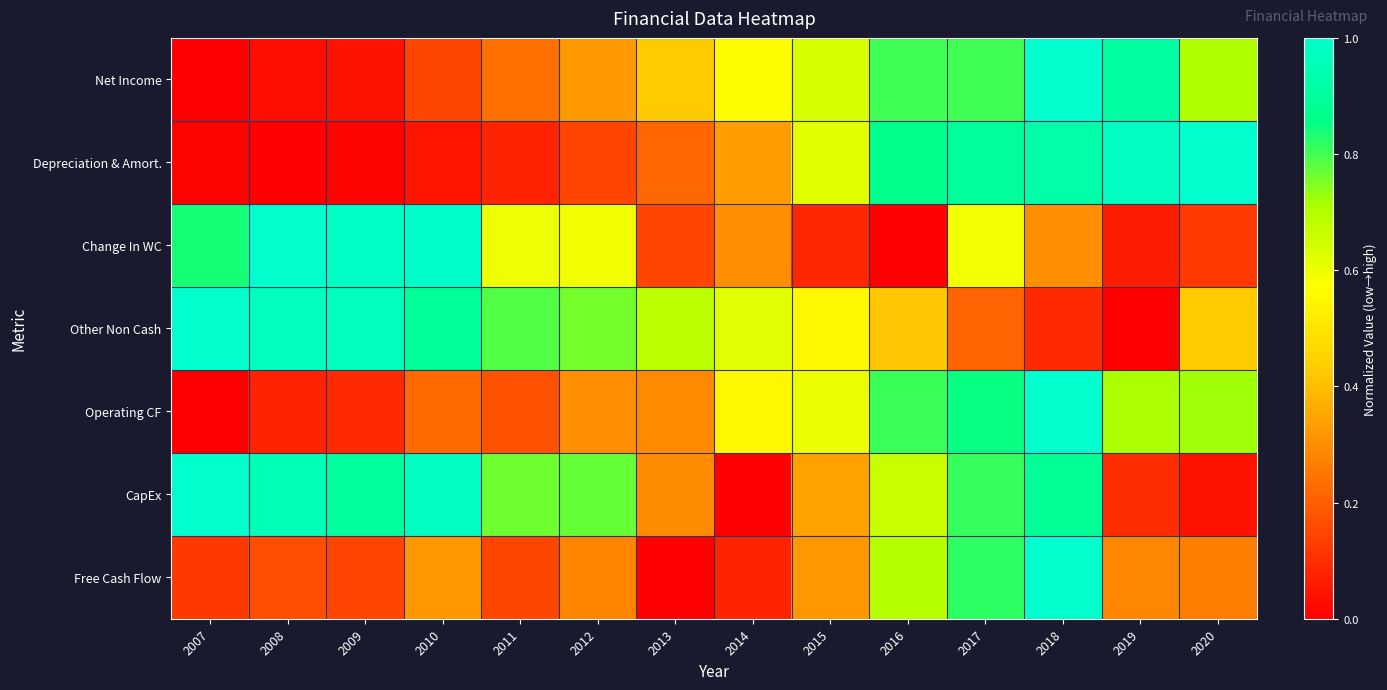

Reading right to left, what are all the values shown in this chart?

Net Income: 2020=0.7	2019=0.9	2018=1.0	2017=0.8	2016=0.8	2015=0.6	2014=0.6	2013=0.4	2012=0.3	2011=0.2	2010=0.2	2009=0.0	2008=0.0	2007=0.0
Depreciation & Amort.: 2020=1.0	2019=1.0	2018=0.9	2017=0.9	2016=0.9	2015=0.6	2014=0.3	2013=0.2	2012=0.1	2011=0.1	2010=0.0	2009=0.0	2008=0.0	2007=0.0
Change In WC: 2020=0.1	2019=0.1	2018=0.3	2017=0.6	2016=0.0	2015=0.1	2014=0.3	2013=0.1	2012=0.6	2011=0.6	2010=1.0	2009=1.0	2008=1.0	2007=0.8
Other Non Cash: 2020=0.4	2019=0.0	2018=0.1	2017=0.2	2016=0.4	2015=0.6	2014=0.6	2013=0.7	2012=0.8	2011=0.8	2010=0.9	2009=1.0	2008=1.0	2007=1.0
Operating CF: 2020=0.7	2019=0.7	2018=1.0	2017=0.9	2016=0.8	2015=0.6	2014=0.5	2013=0.3	2012=0.3	2011=0.2	2010=0.2	2009=0.1	2008=0.1	2007=0.0
CapEx: 2020=0.0	2019=0.1	2018=0.9	2017=0.8	2016=0.7	2015=0.3	2014=0.0	2013=0.3	2012=0.8	2011=0.8	2010=1.0	2009=0.9	2008=1.0	2007=1.0
Free Cash Flow: 2020=0.3	2019=0.3	2018=1.0	2017=0.8	2016=0.7	2015=0.3	2014=0.1	2013=0.0	2012=0.3	2011=0.2	2010=0.3	2009=0.1	2008=0.2	2007=0.1